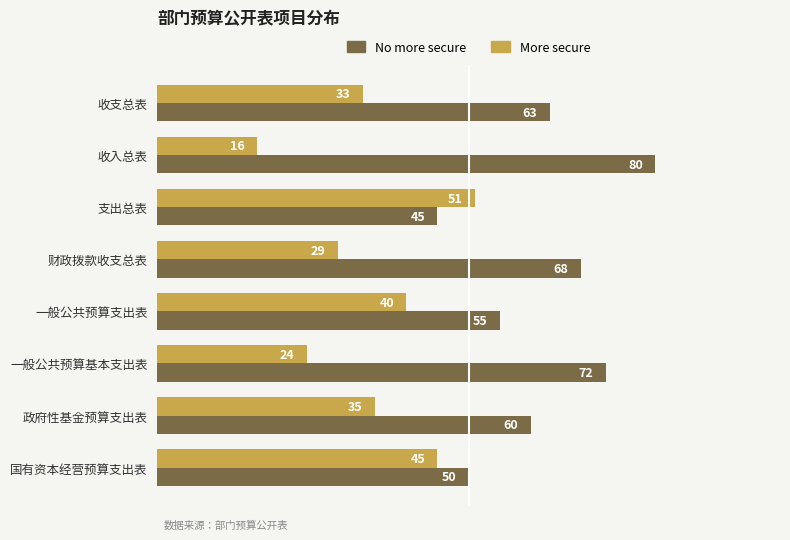

Which series has the largest total across all categories?

No more secure